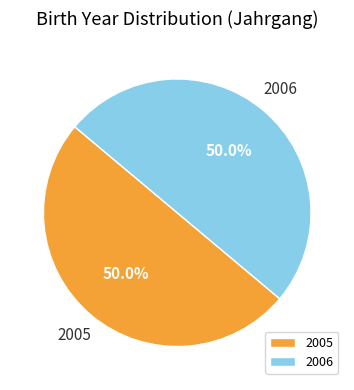

To the nearest percent, what portion does 2006 represent?

50%